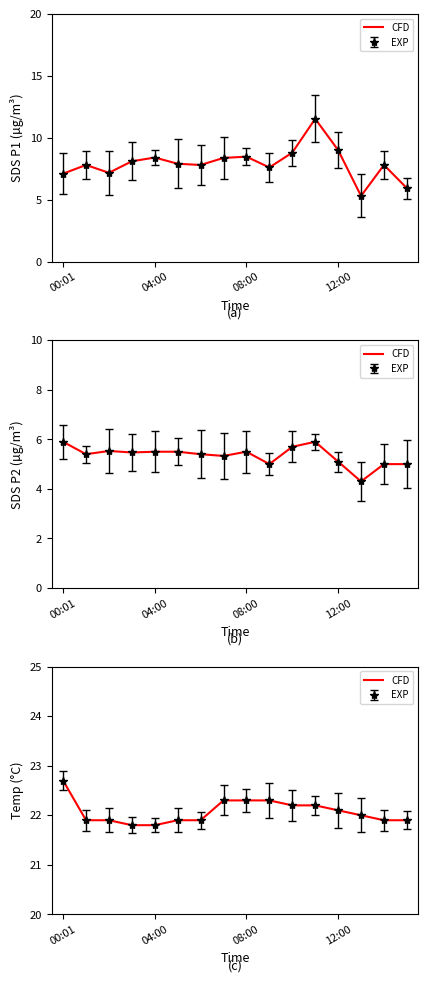

How many lines are shown in the chart?

1